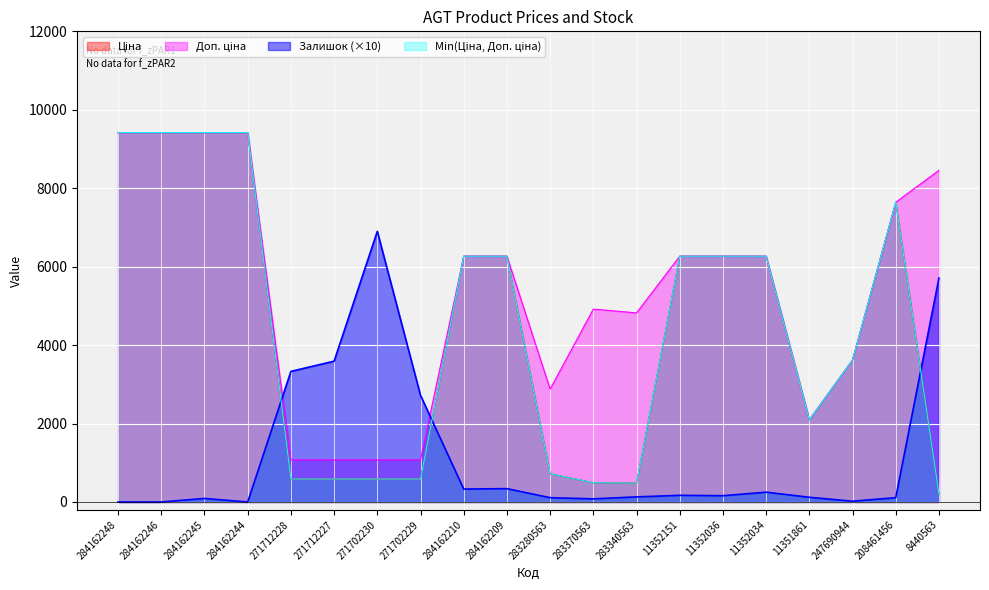

What is the label of the 13th point from the right?

271702229